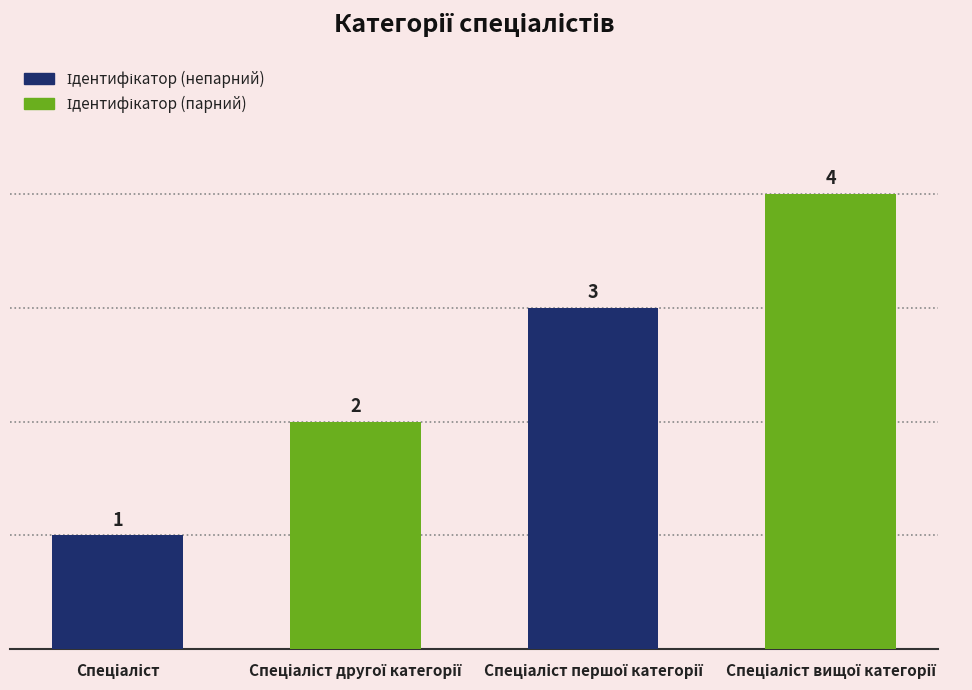

Does the chart contain stacked bars?

No